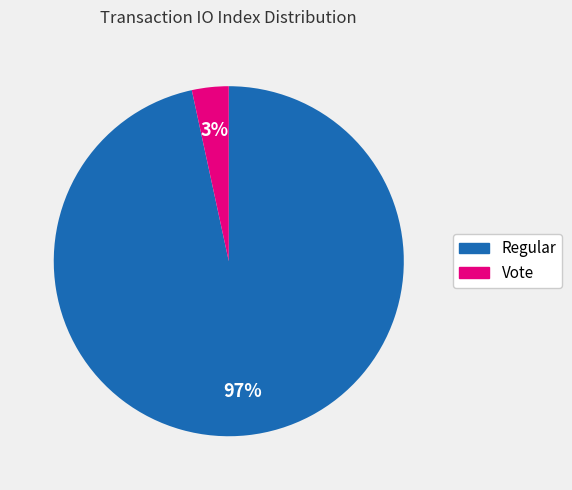

To the nearest percent, what is the combined percentage of Regular and Vote?

100%